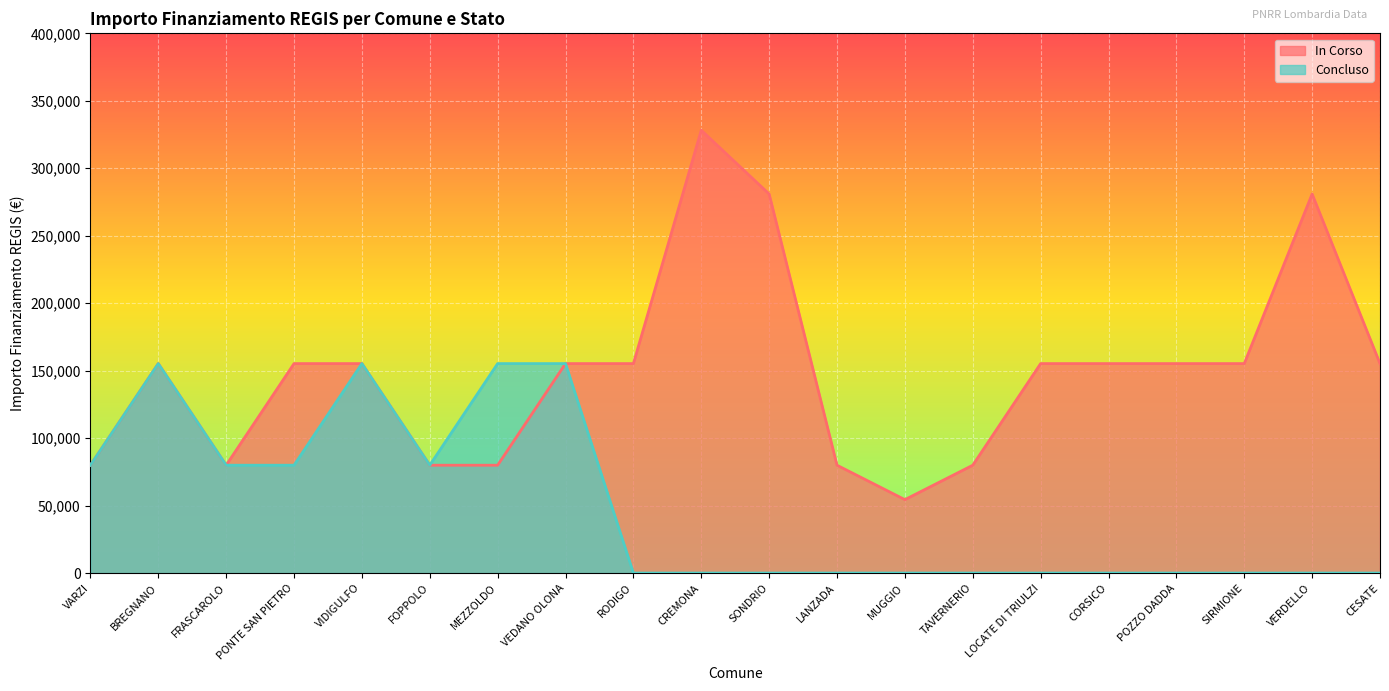

What is the difference between the maximum and minimum values in the Concluso series?

155234